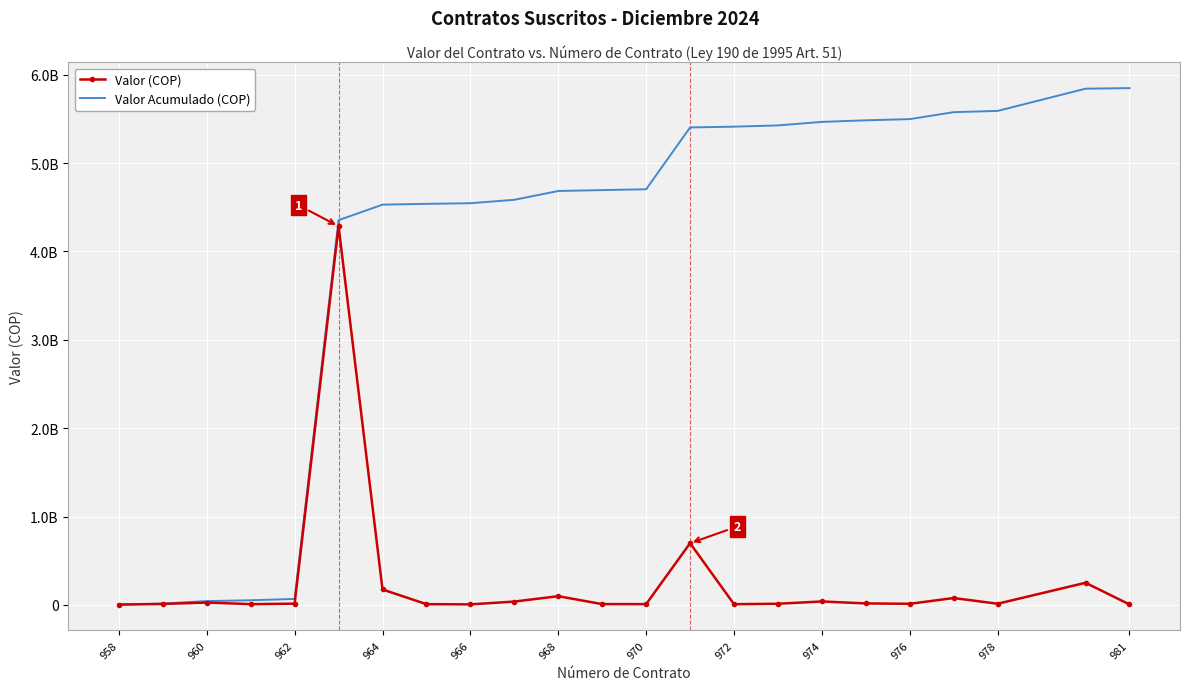

What are all the series names shown in the legend?

Valor (COP), Valor Acumulado (COP)